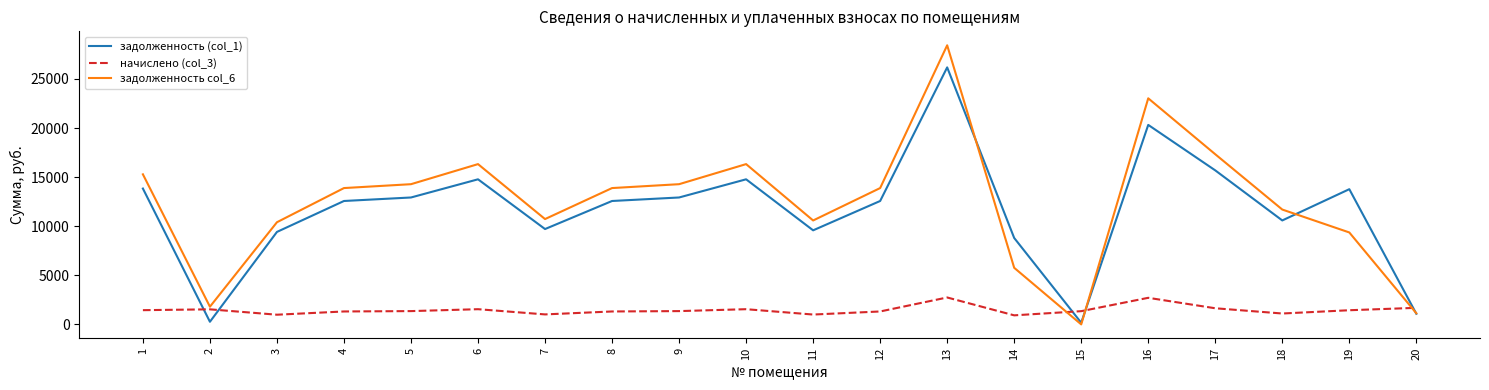

How many times do начислено (col_3) and задолженность col_6 cross each other?

3